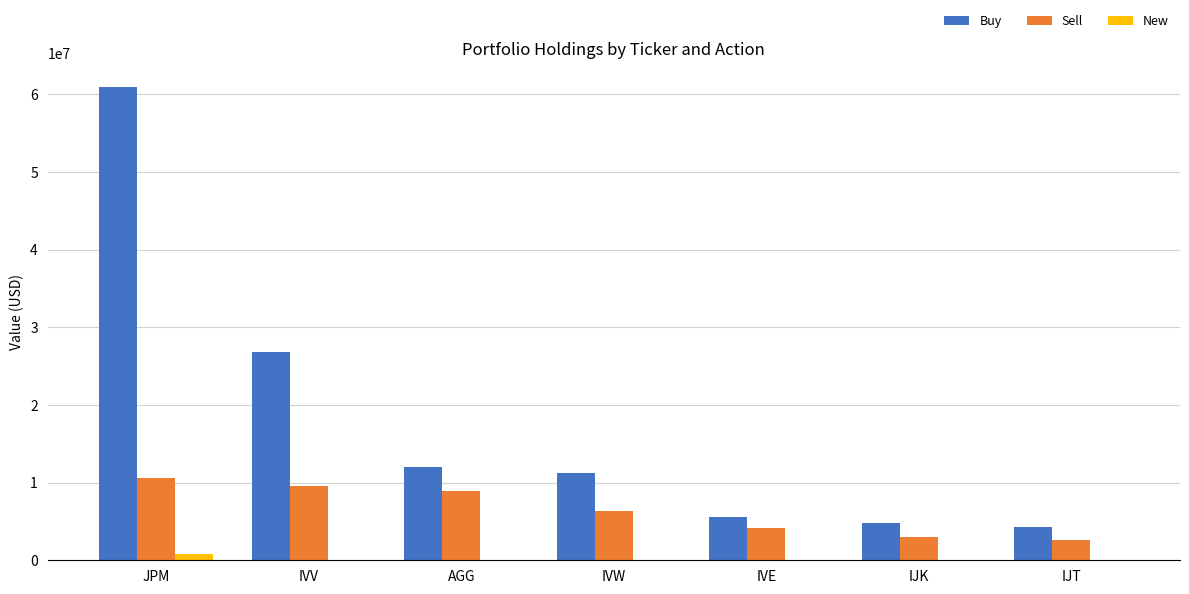

At which category is the sum across all series the highest?

JPM